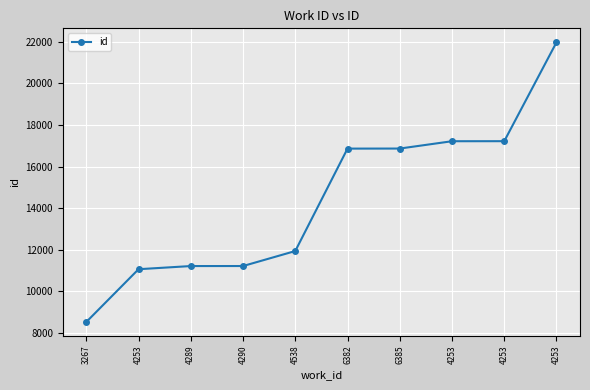

How many data points are less than 16861?

5